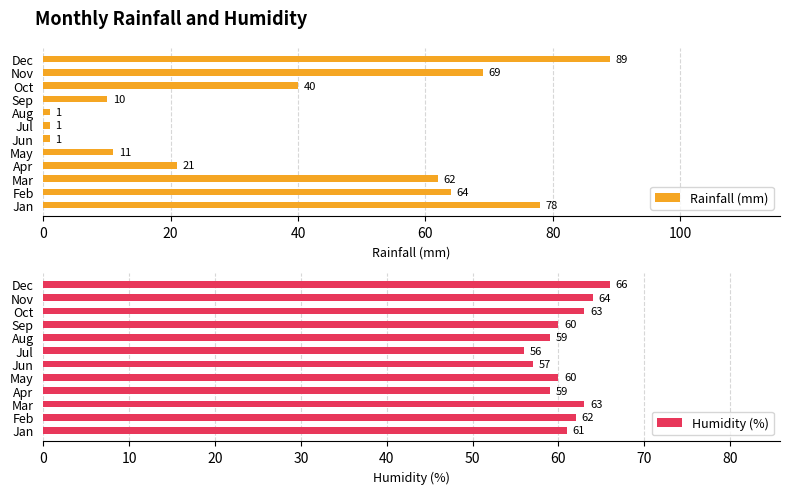

What is the minimum value shown in the chart?

1